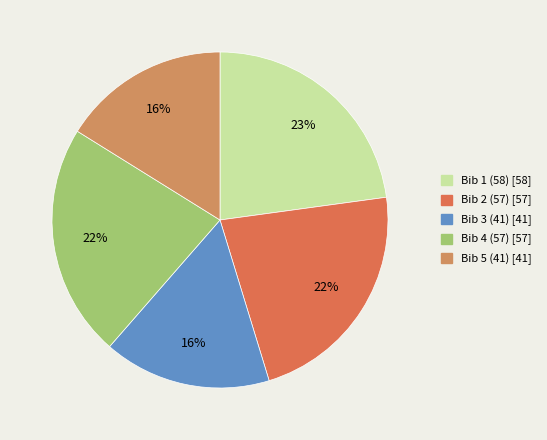

Approximately how many times larger is the value at Bib 2 (57) compared to Bib 5 (41)?

1.4